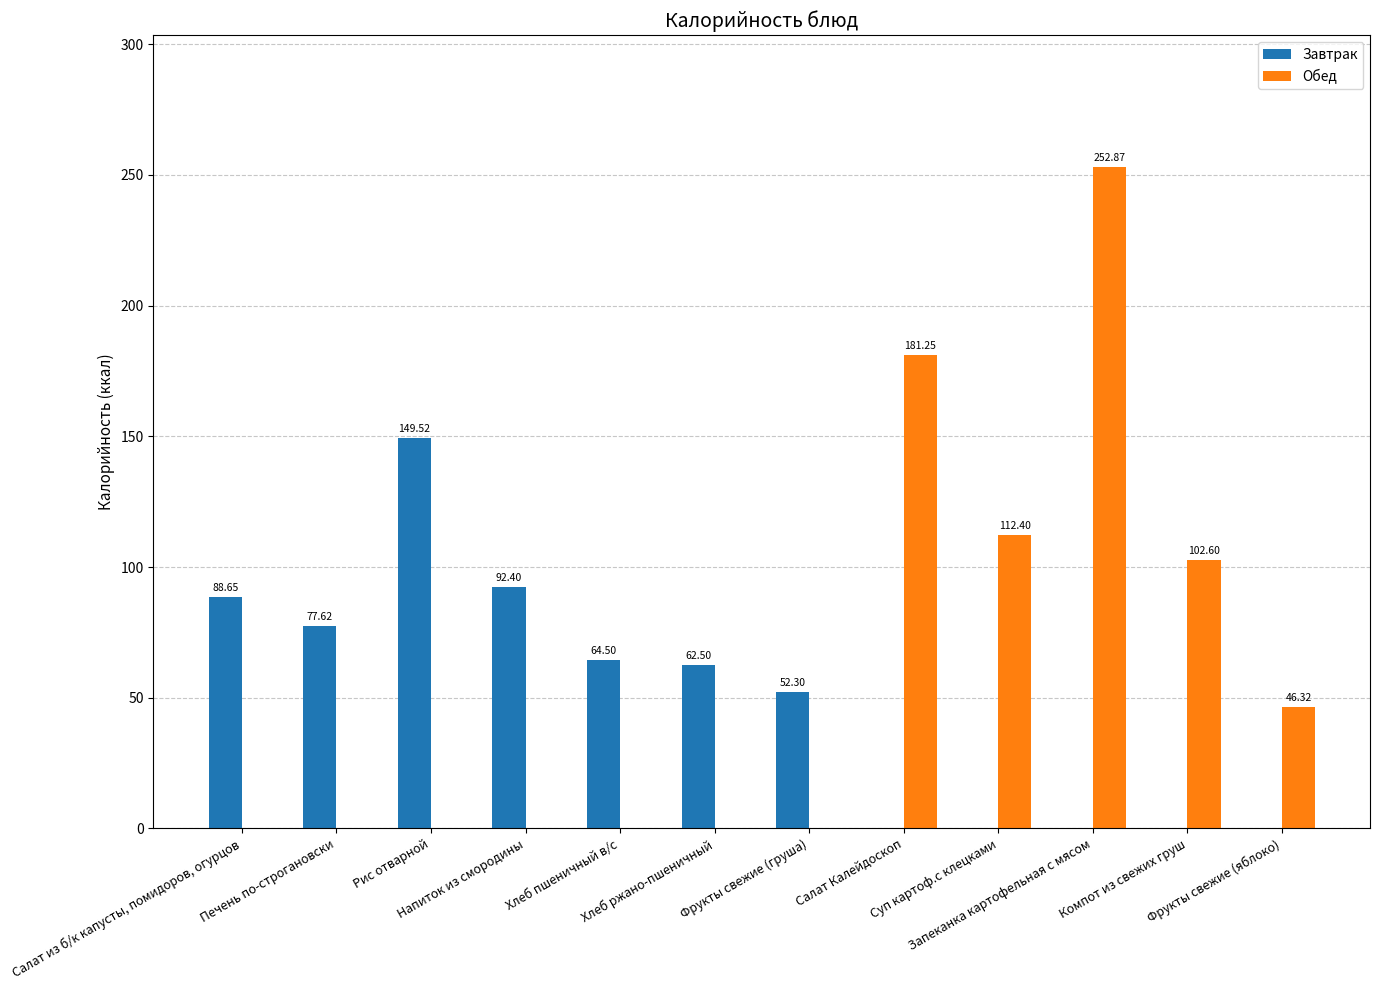

Which series has the largest total across all categories?

Обед